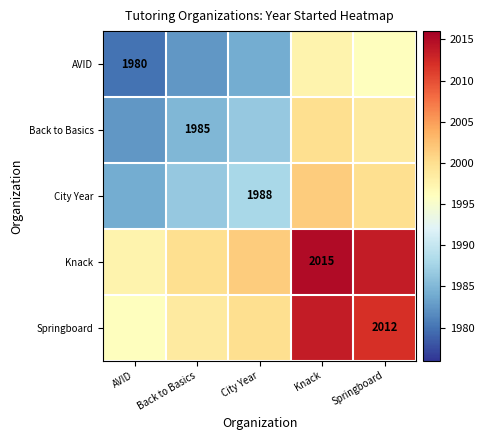

The Springboard series shows 756.3 at Springboard. True or false?

False